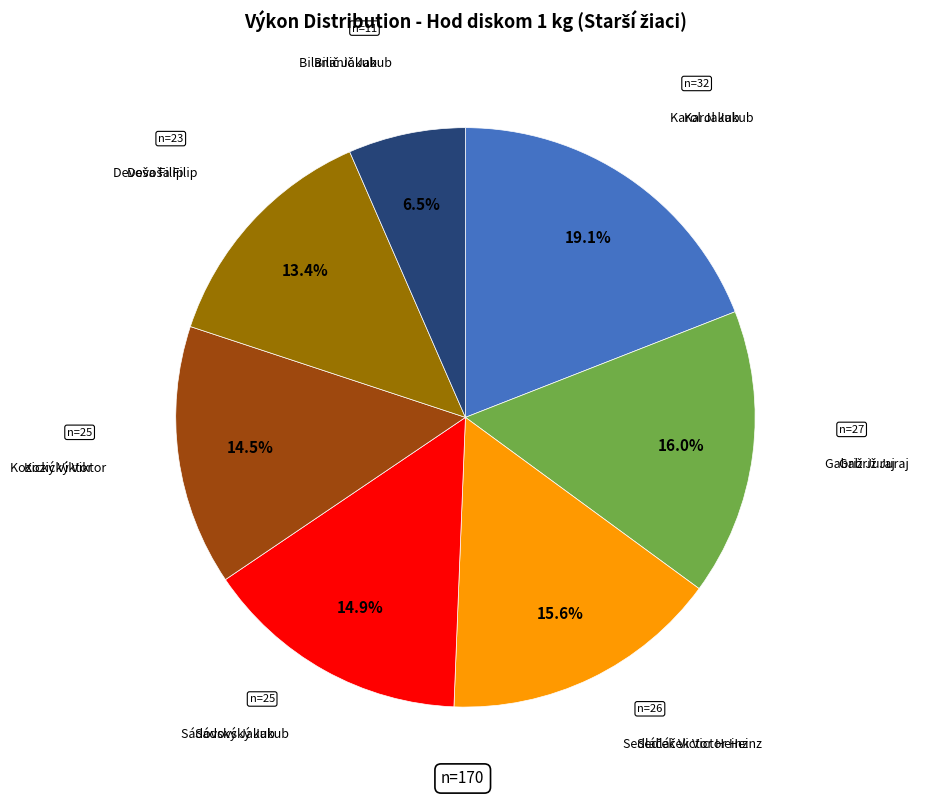

Is there a majority slice in this chart?

No